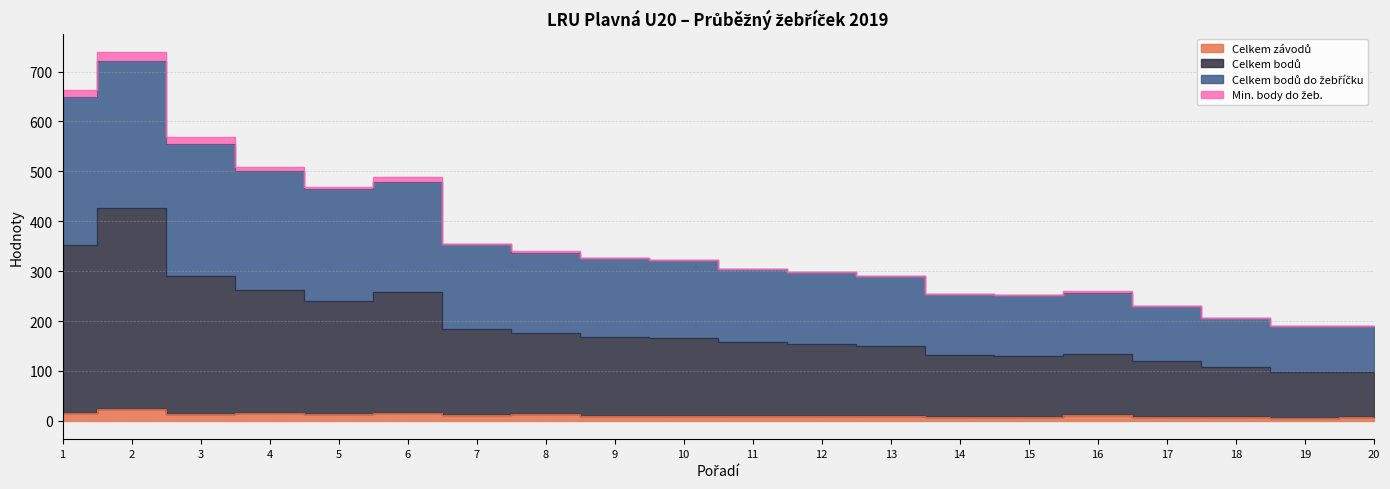

Rank the categories by Celkem bodů value from lowest to highest.

19, 20, 18, 17, 15, 14, 16, 13, 12, 11, 10, 9, 8, 7, 5, 6, 4, 3, 1, 2